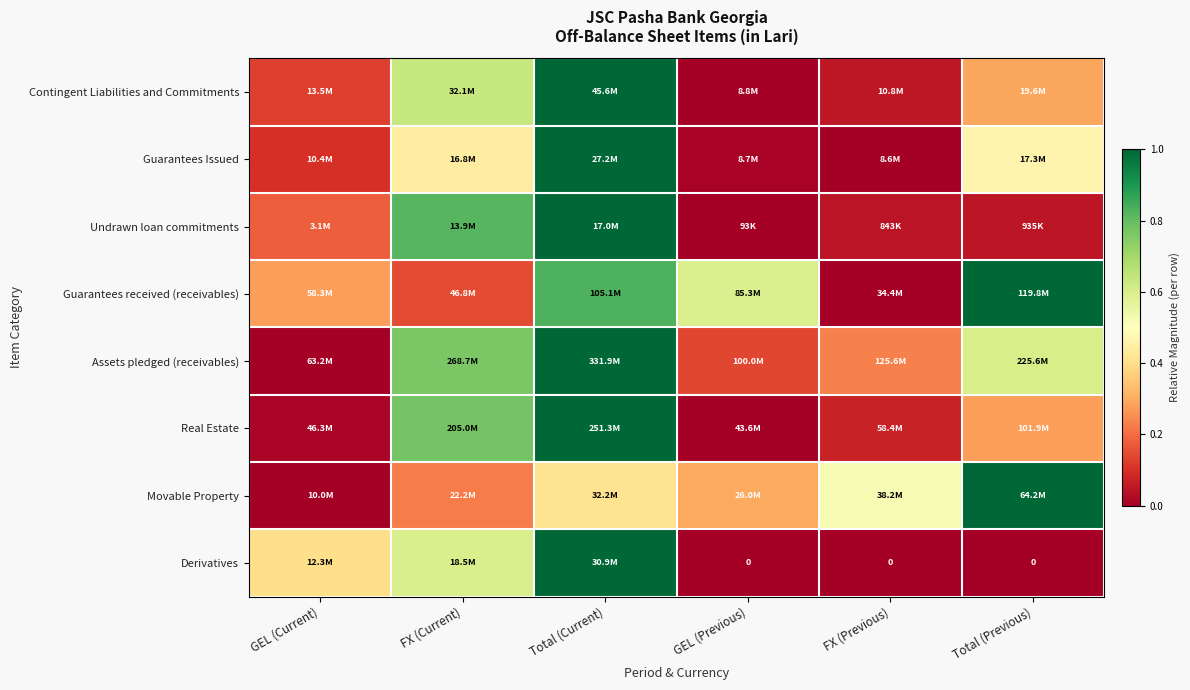

The value of Undrawn loan commitments at FX (Current) is 0.8. True or false?

True